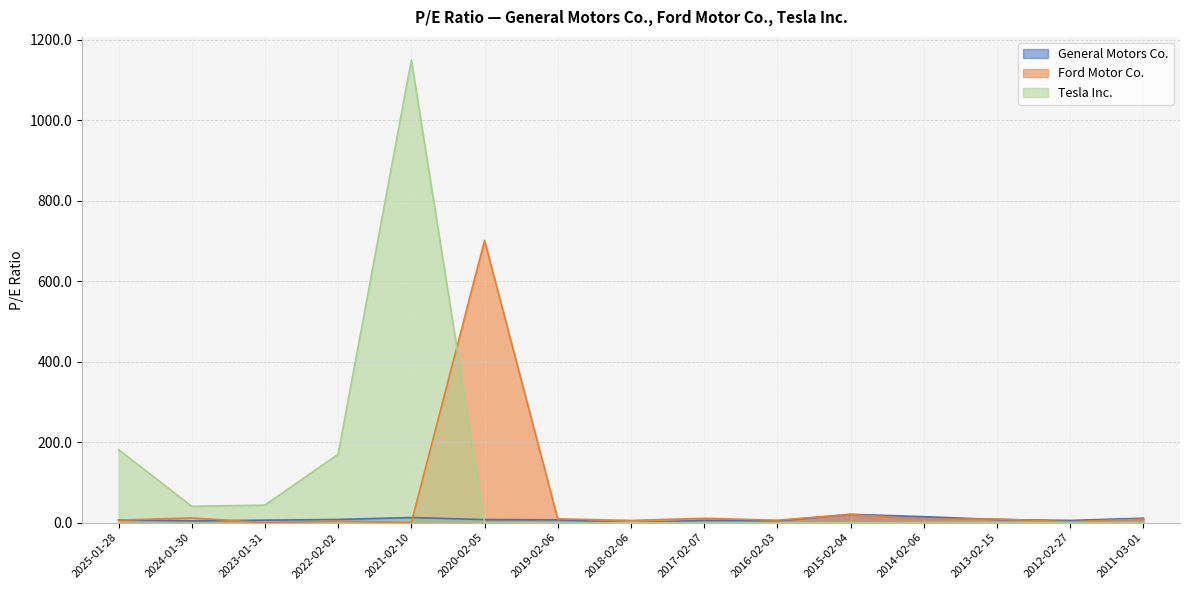

Where do Ford Motor Co. and Tesla Inc. first cross each other?

2021-02-10 and 2020-02-05